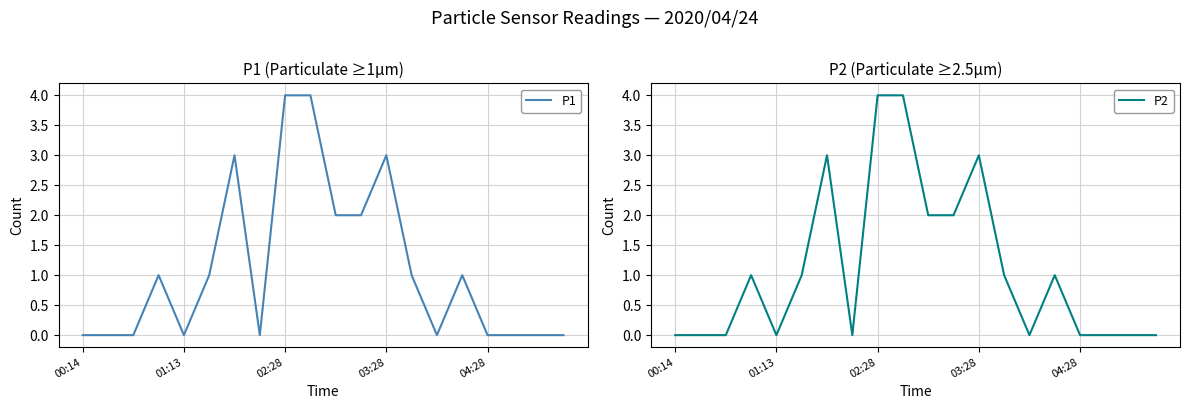

True or false: P1 and P2 intersect in this chart.

False